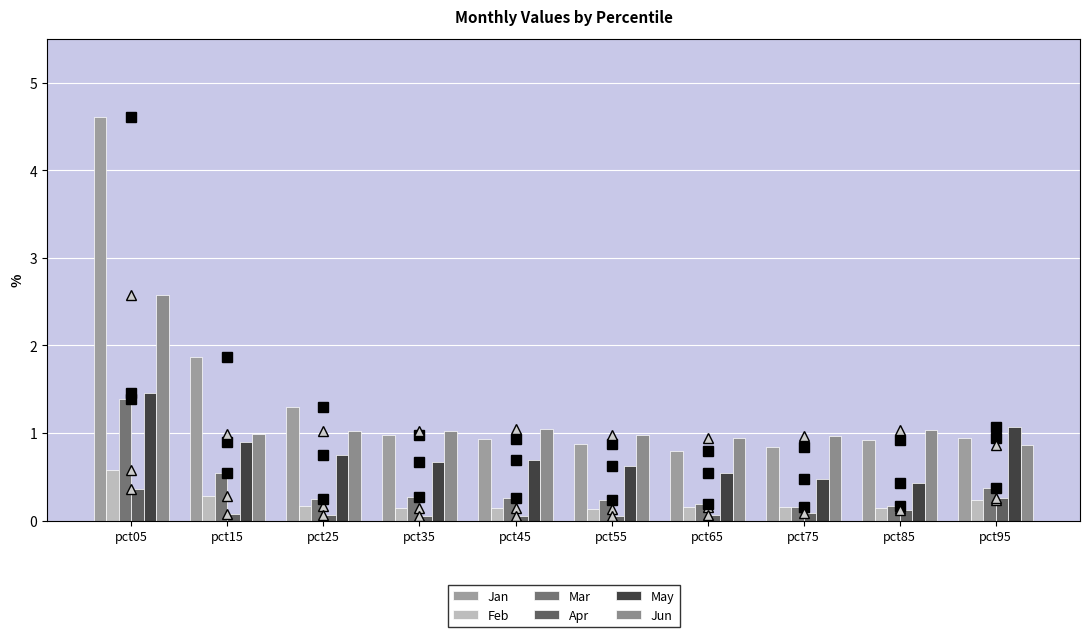

Count the Apr values in the range 0 to 1.

10